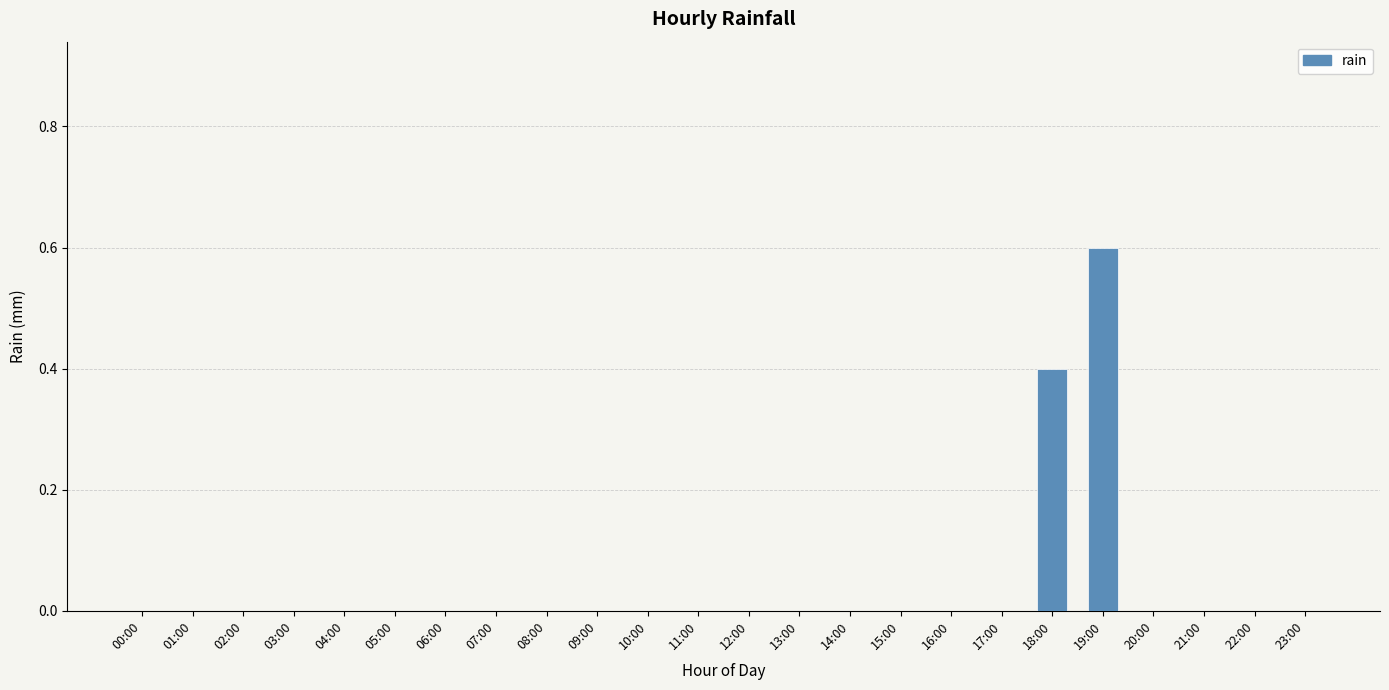

At which category does the chart reach its peak across all series?

19:00